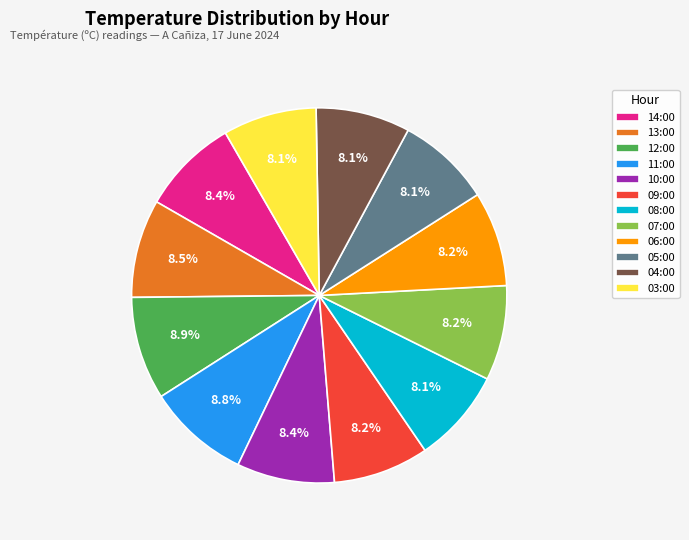

Is there any slice that represents more than half of the pie?

No